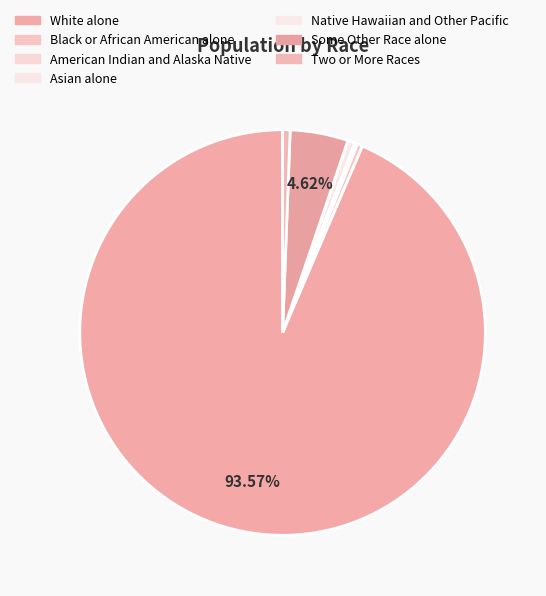

Is there any slice that represents more than half of the pie?

Yes